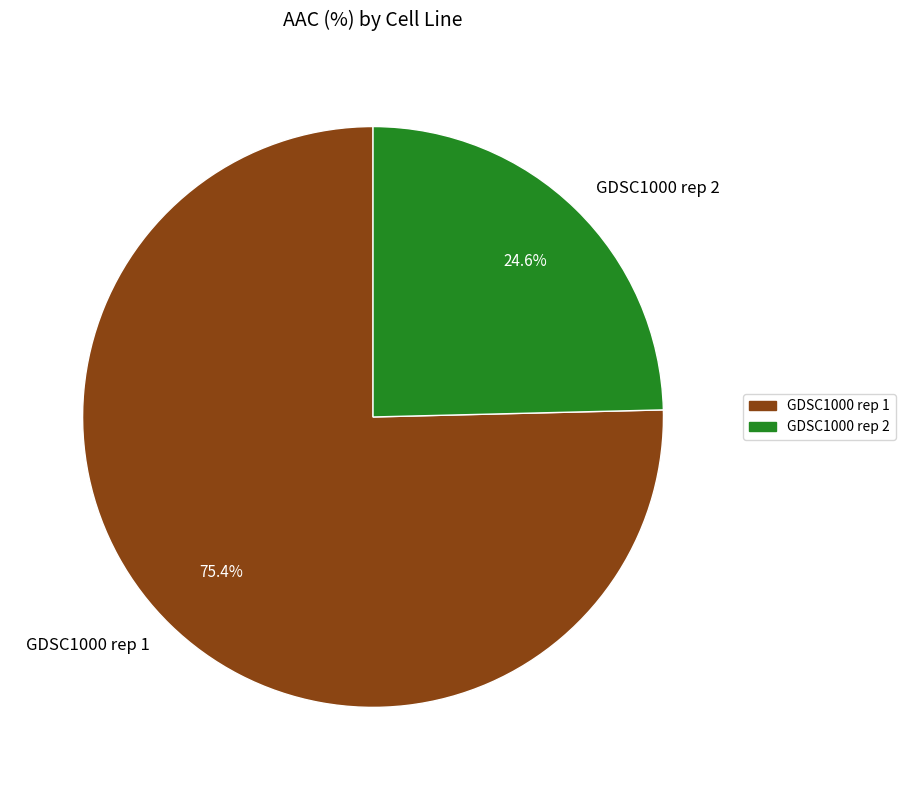

Is it true that GDSC1000 rep 2 is 36% of the pie?

False